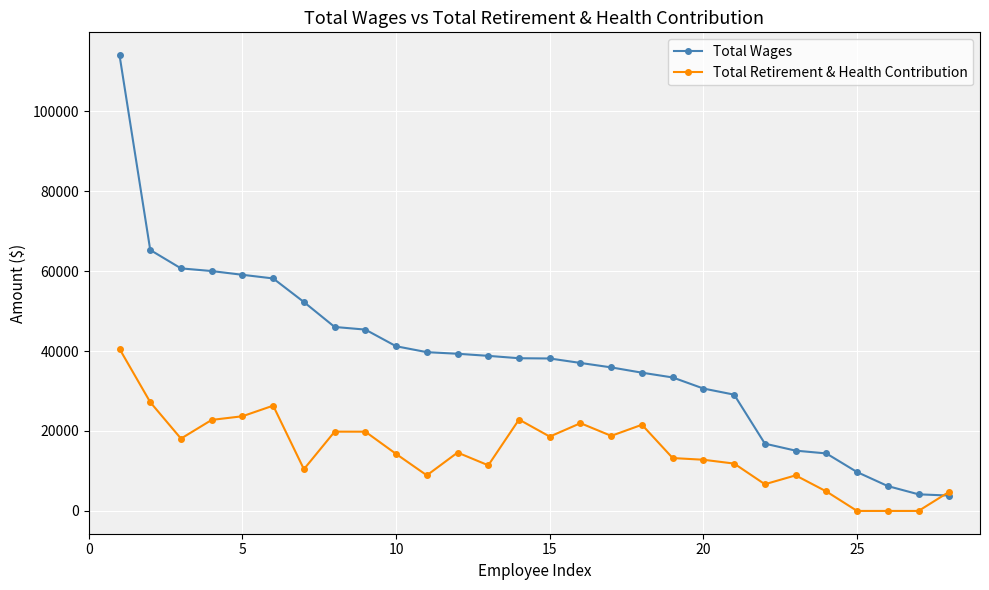

Rank the series by their average value, from highest to lowest.

Total Wages, Total Retirement & Health Contribution